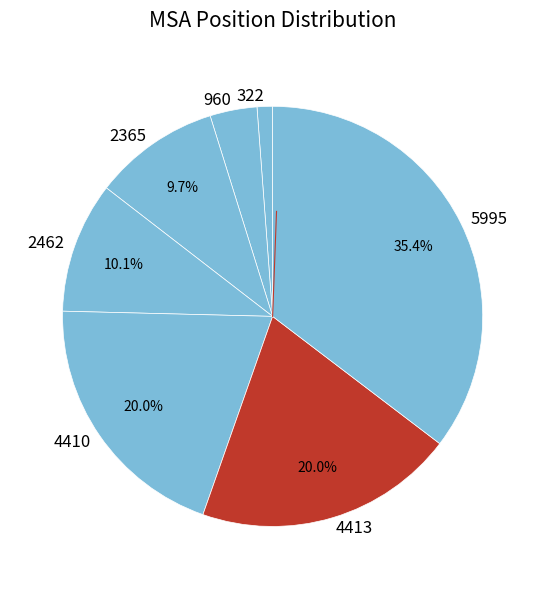

The 5995 slice represents 46% of the pie. True or false?

False